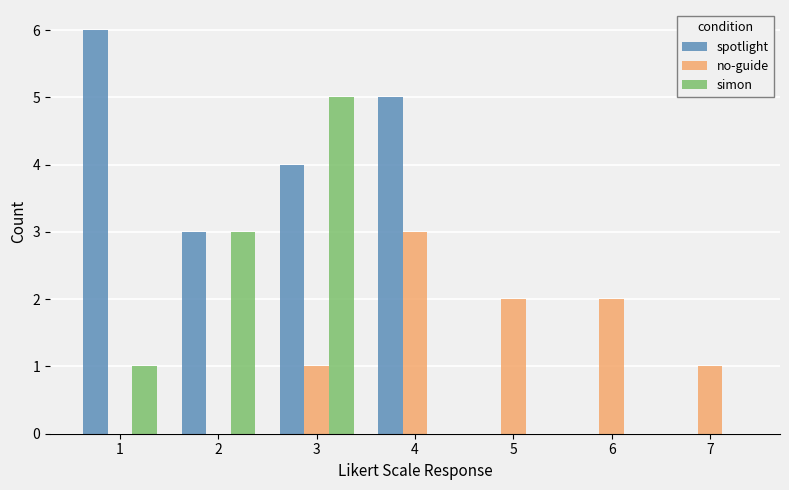

Reading left to right, what are all the values shown in this chart?

spotlight: 6	3	4	5	0	0	0
no-guide: 0	0	1	3	2	2	1
simon: 1	3	5	0	0	0	0